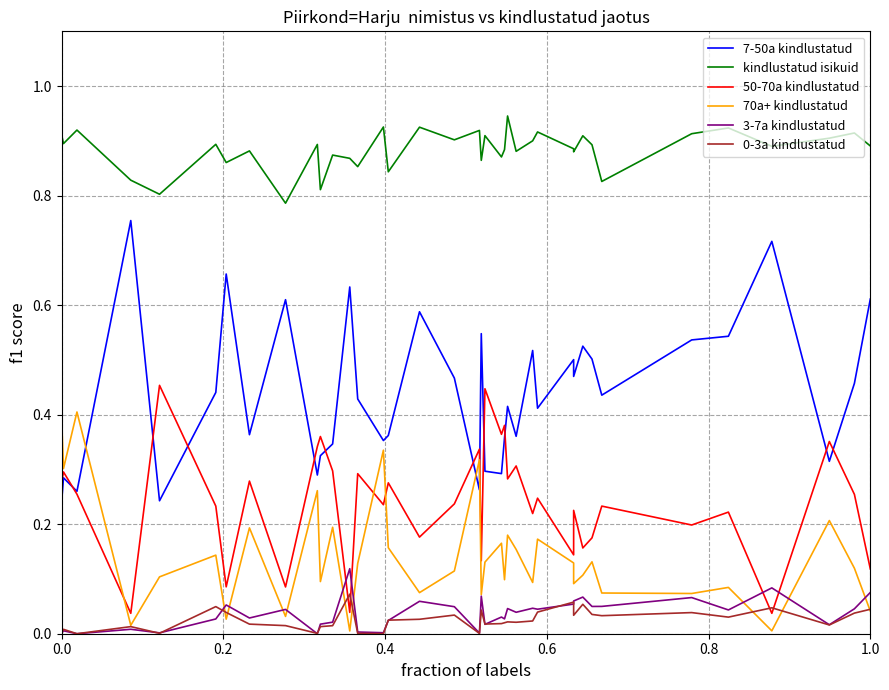

Which series has the largest total across all categories?

kindlustatud isikuid